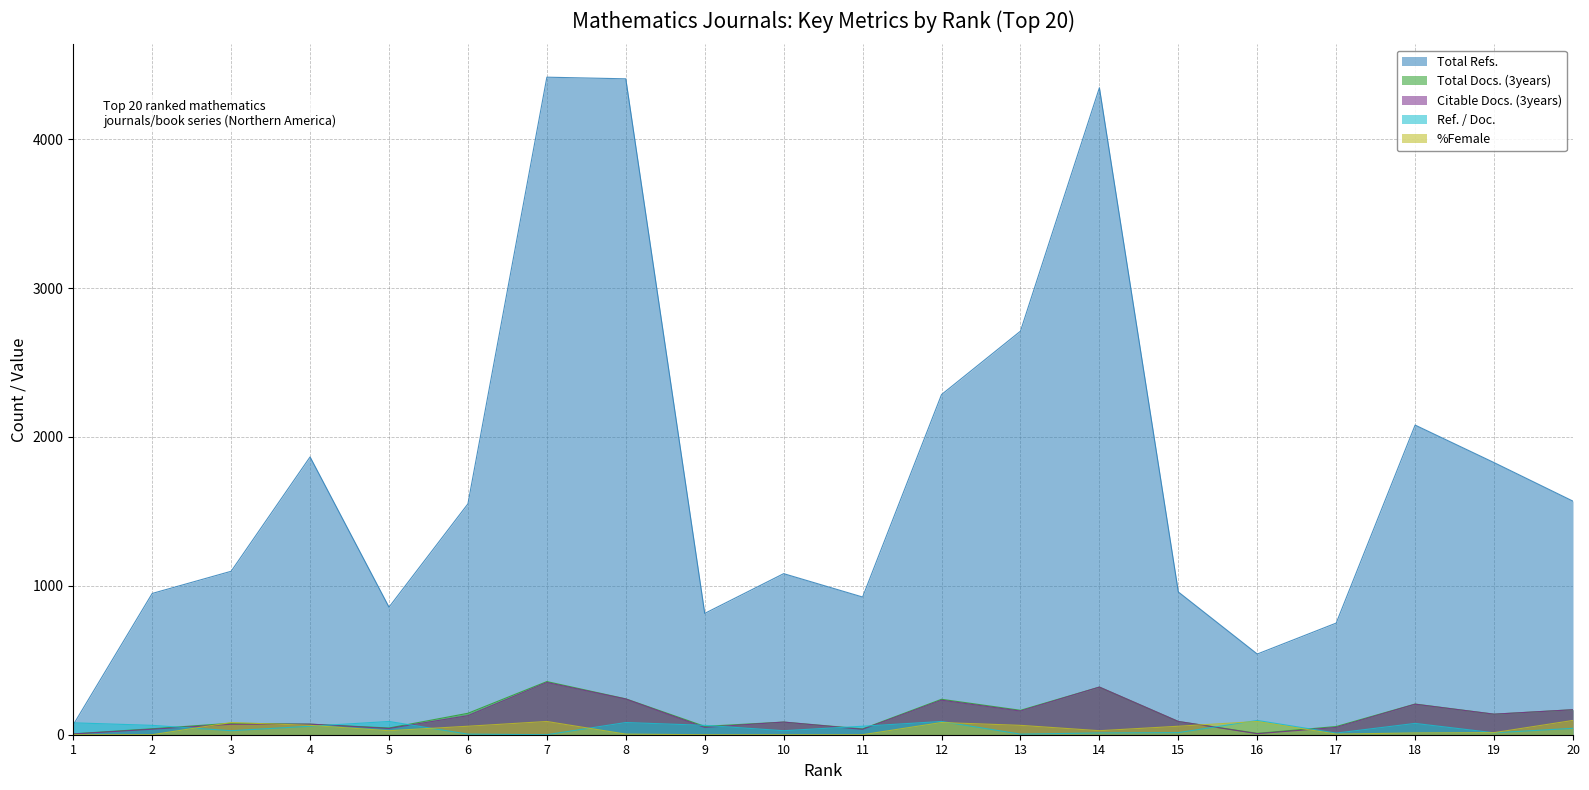

How many times do Total Docs. (3years) and Ref. / Doc. cross each other?

9